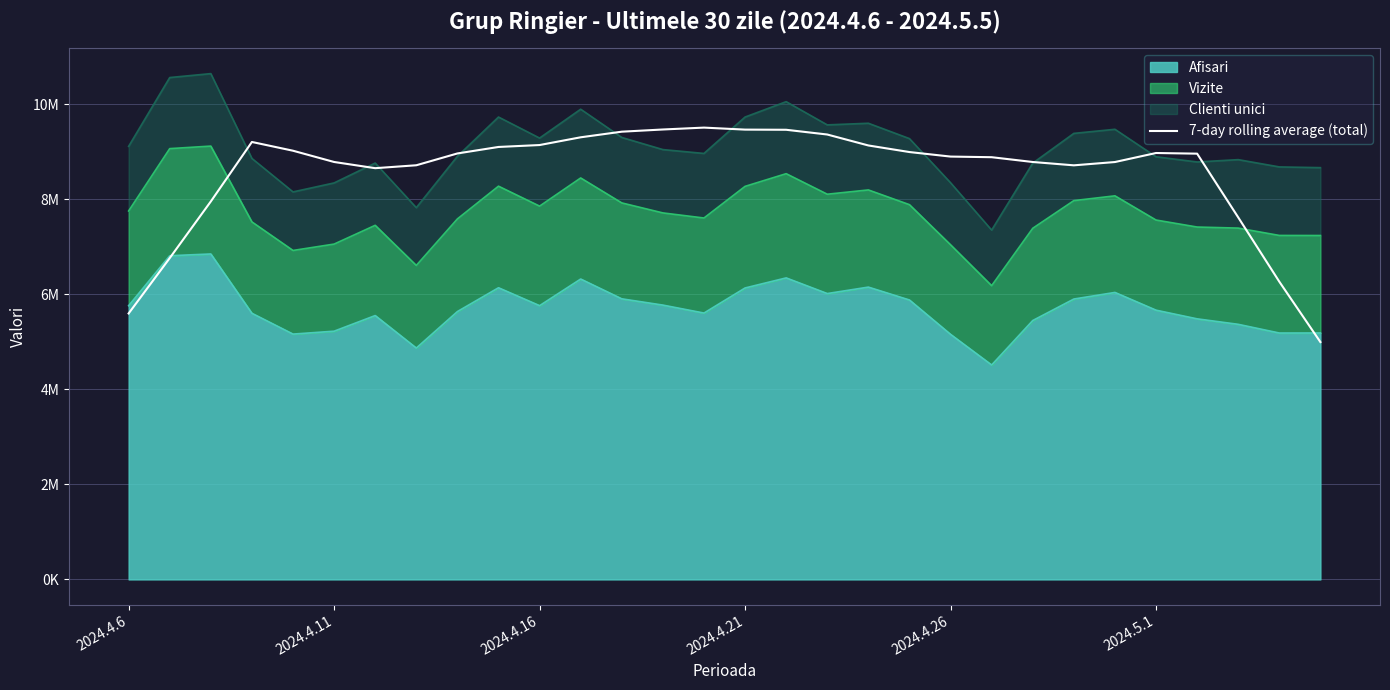

What is the sum of all values?

256966580.1